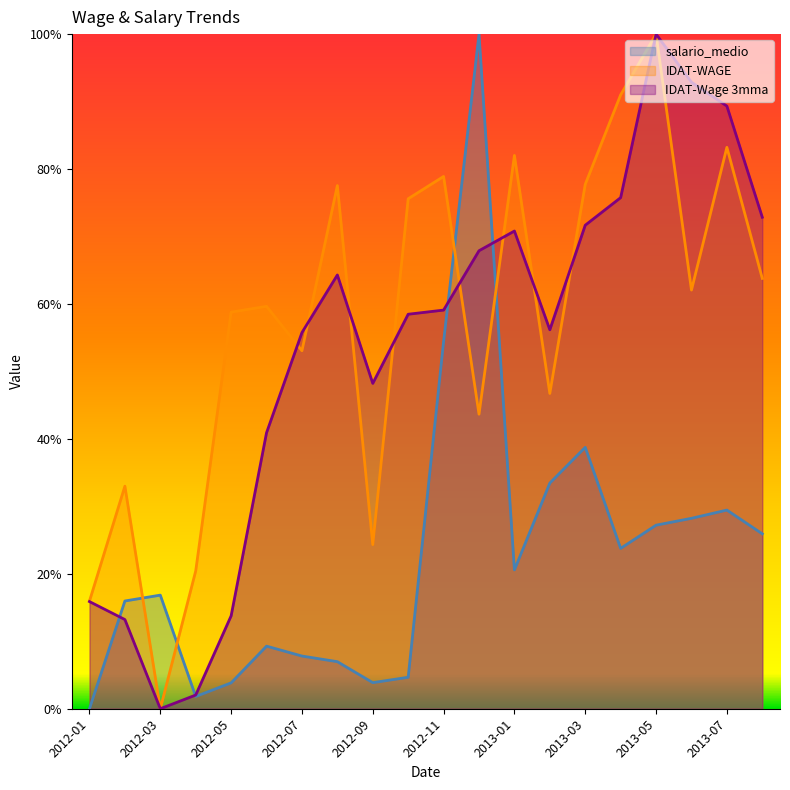

True or false: IDAT-Wage 3mma and salario_medio cross at least once.

True